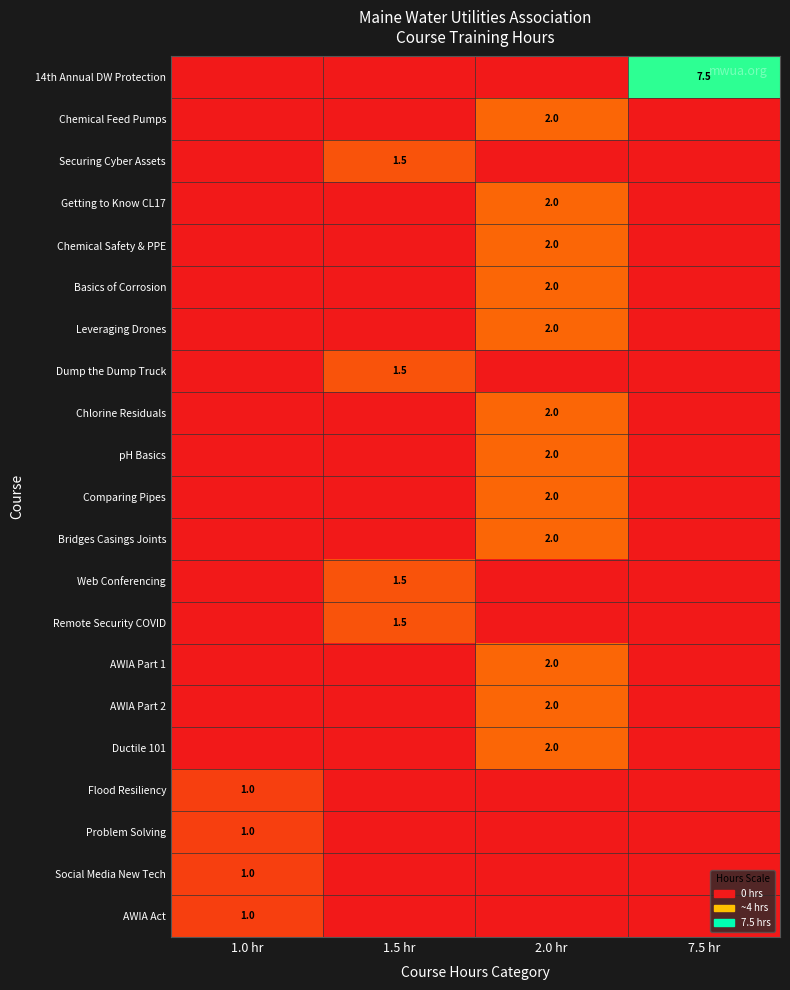

What is the difference between the highest and lowest values at 2.0 hr?

2.0